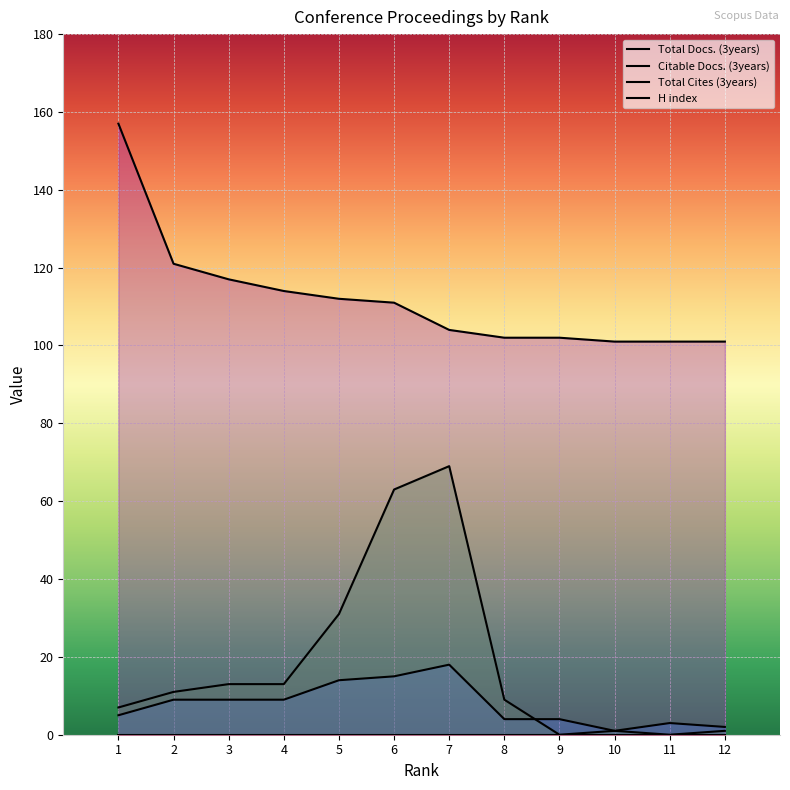

Which category has the highest value across all series?

1